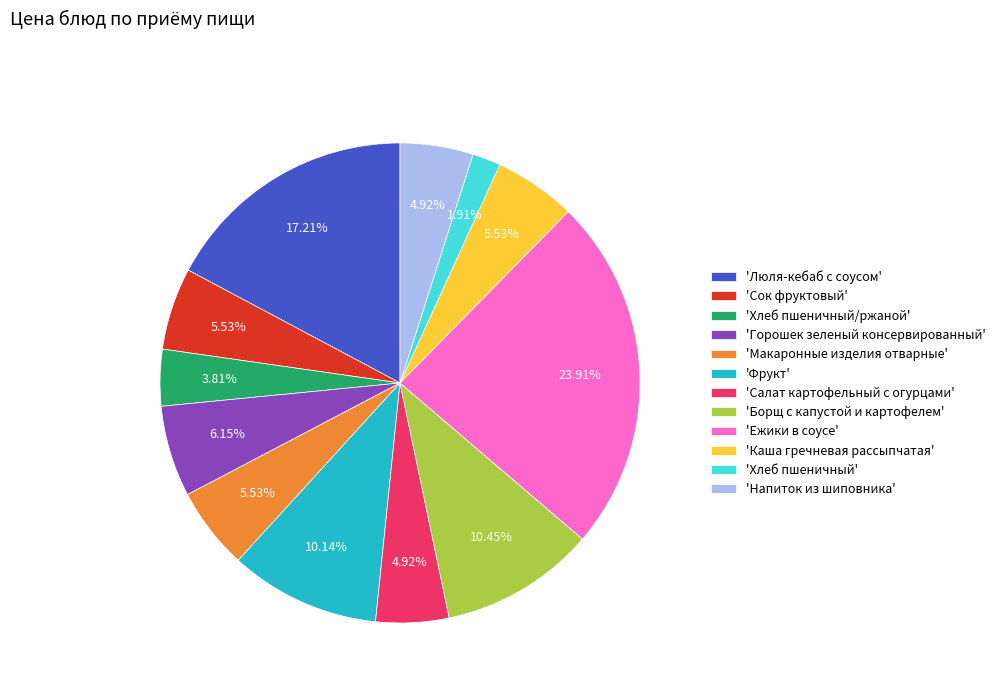

Combined, do 'Горошек зеленый консервированный' and 'Макаронные изделия отварные' account for over 50%?

No